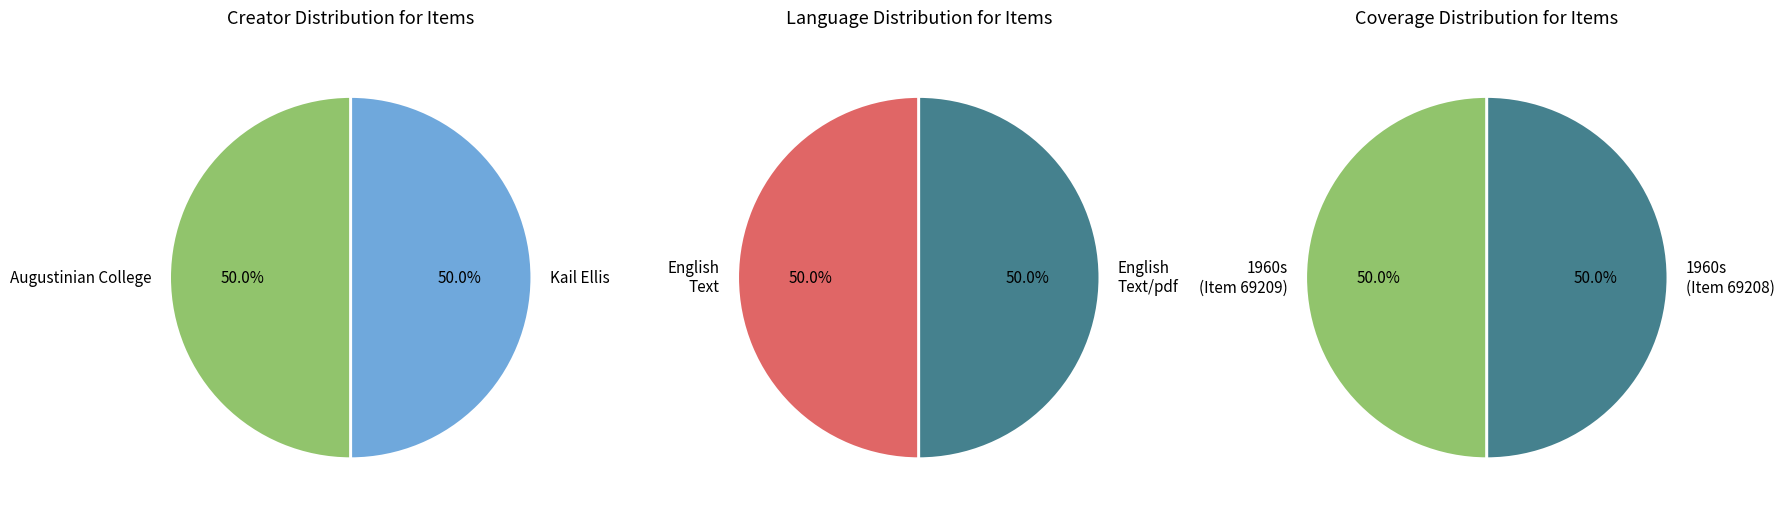

True or false: Text/pdf (Item 69209) accounts for 50% of the total.

True